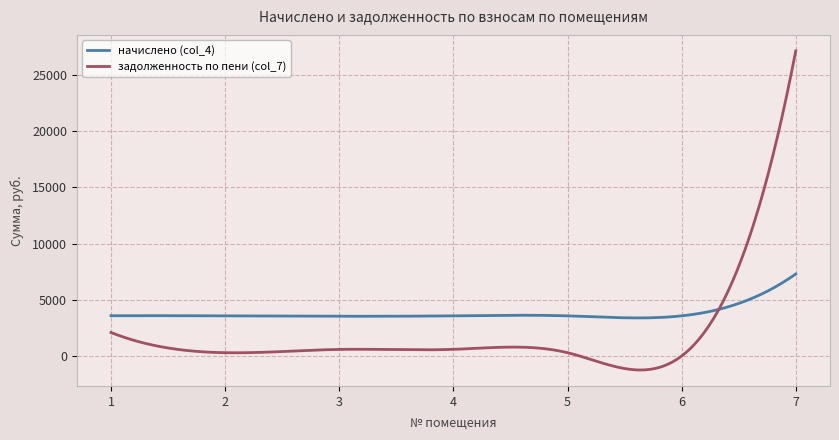

Which series has the largest total across all categories?

начислено (col_4)